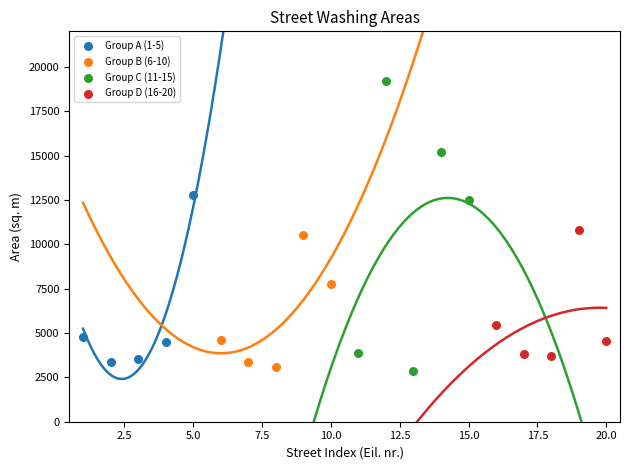

Which series reaches the maximum Y coordinate?

Group C (11-15)